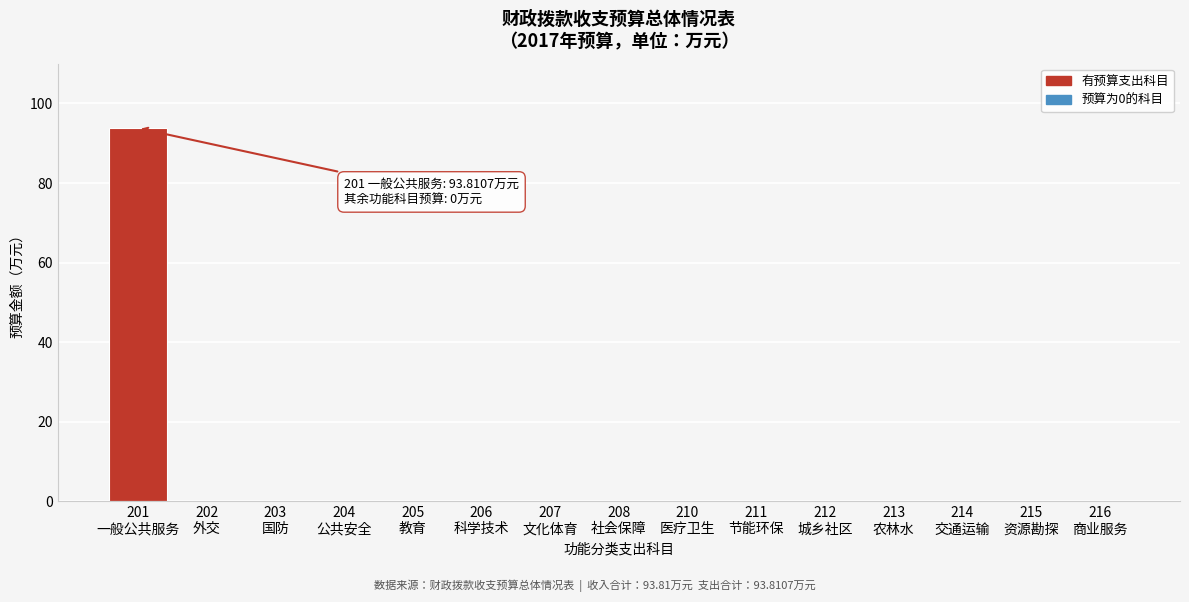

What is the sum of all values?

93.8